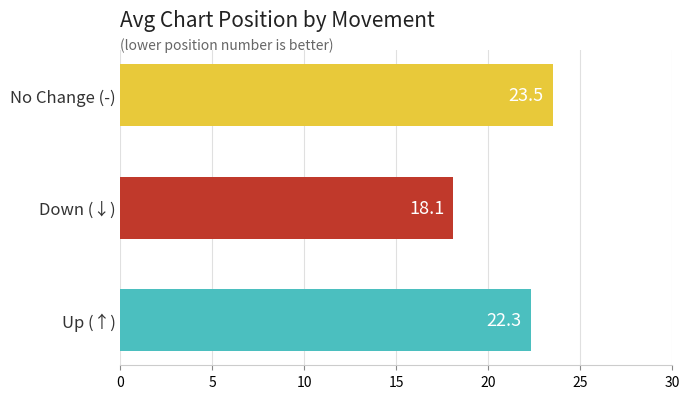

Which category has the lowest value across all series?

Down (↓)